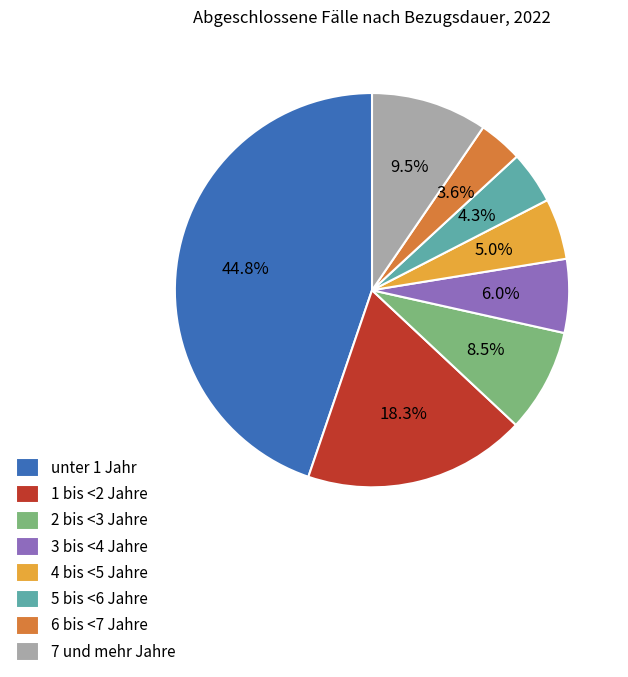

Rank the categories by value from lowest to highest.

6 bis <7 Jahre, 5 bis <6 Jahre, 4 bis <5 Jahre, 3 bis <4 Jahre, 2 bis <3 Jahre, 7 und mehr Jahre, 1 bis <2 Jahre, unter 1 Jahr